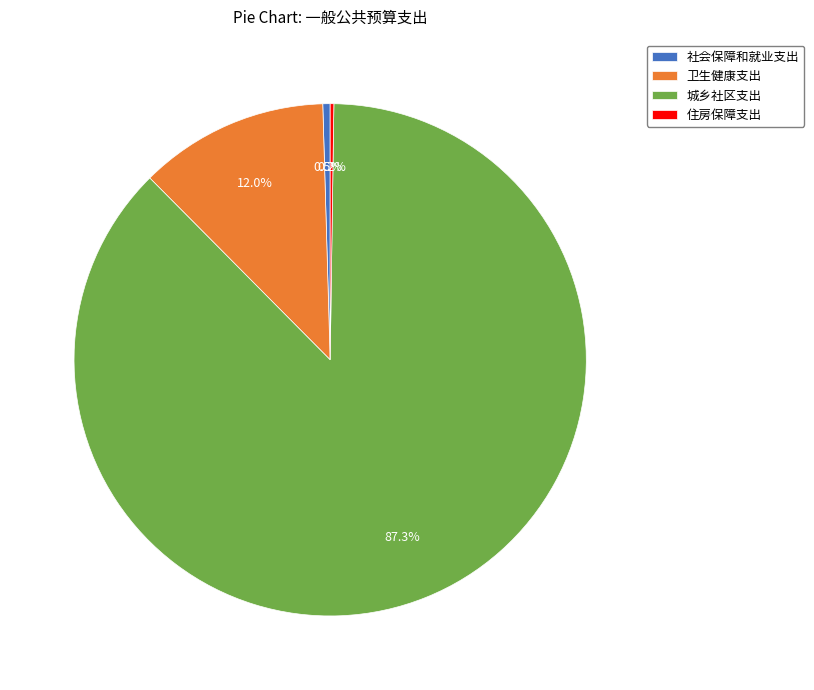

Which slice represents more than half of the pie?

城乡社区支出